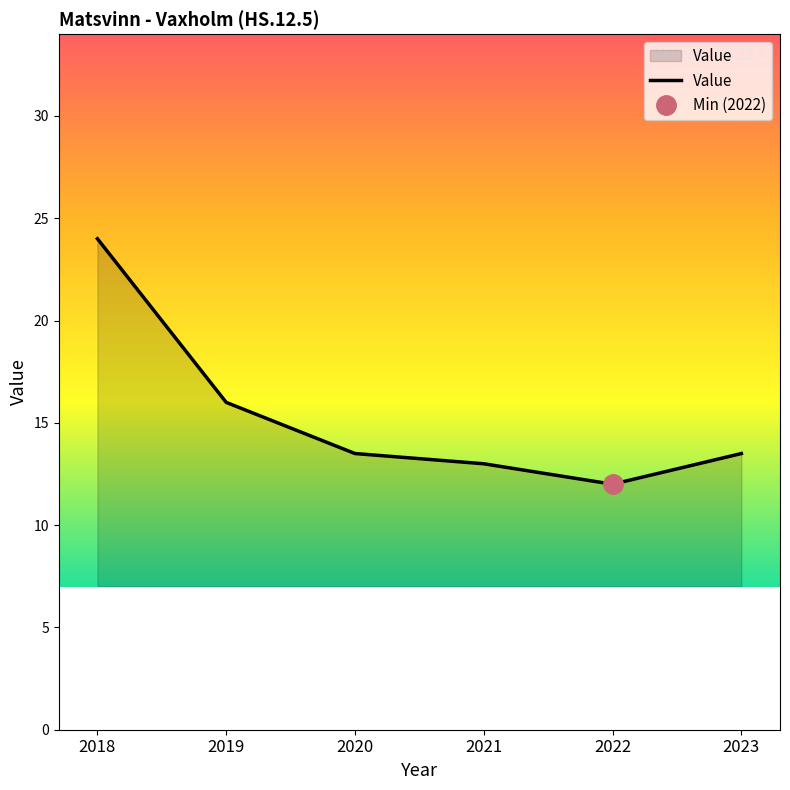

Between 2021 and 2023, which is larger?

2023